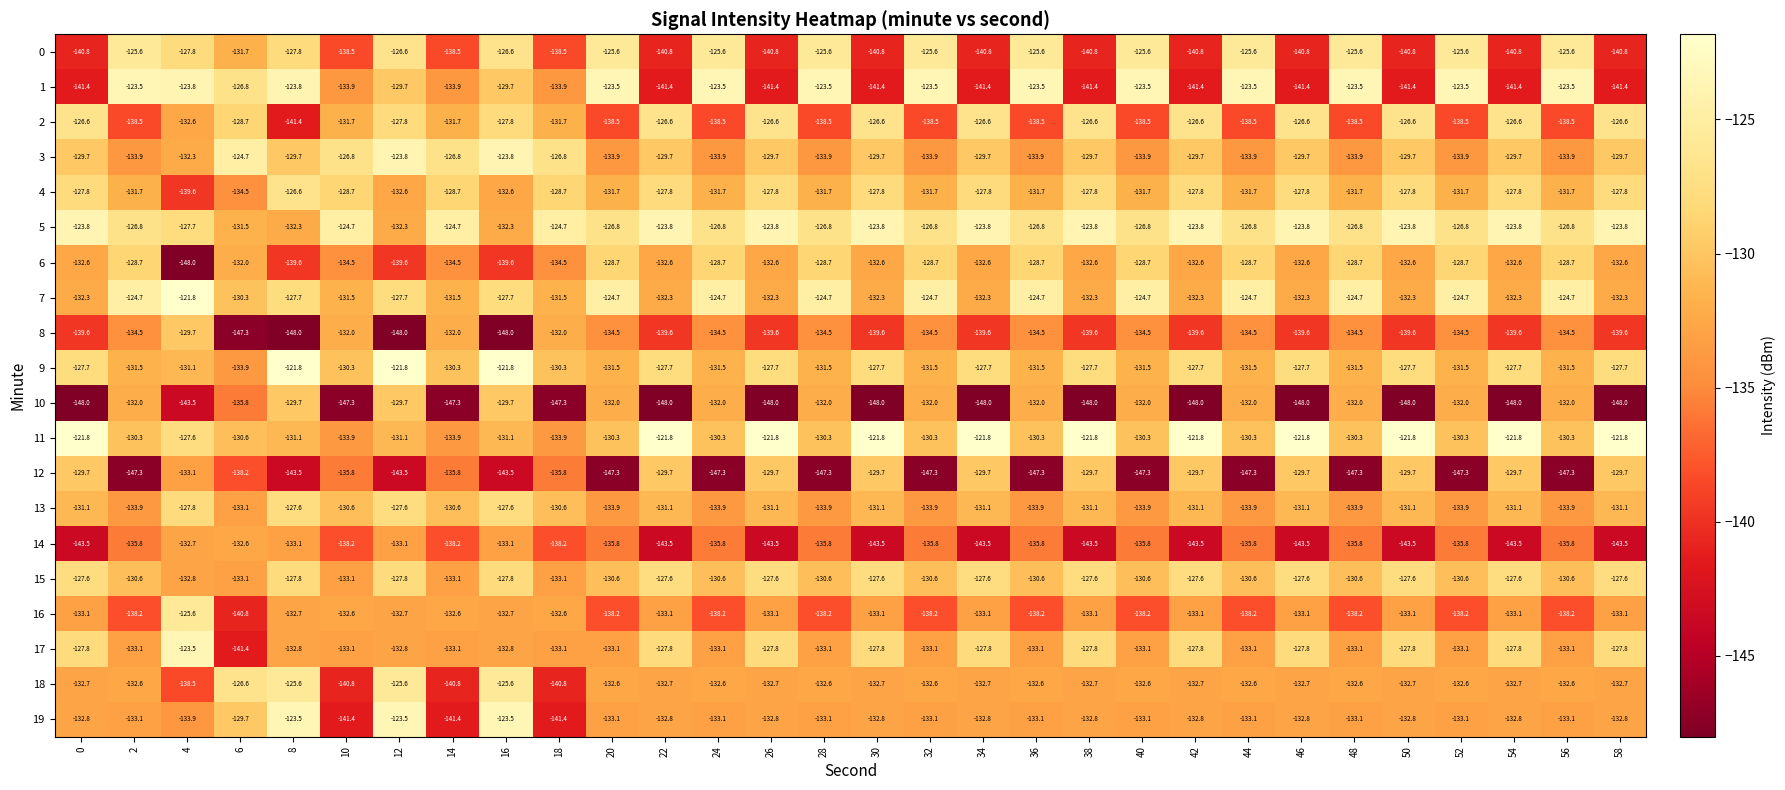

True or false: 2 has a value of -126.6 at 0.

True